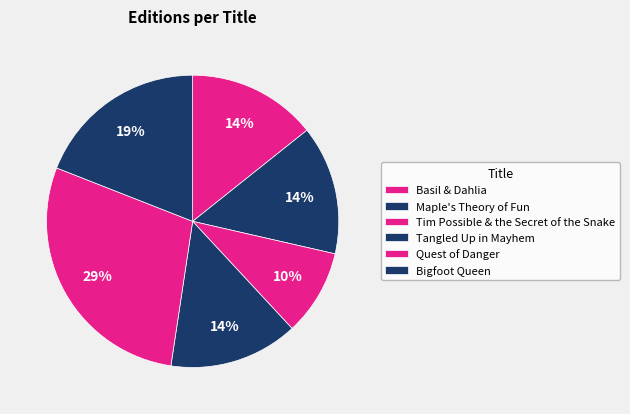

Is it true that Maple's Theory of Fun is 14% of the pie?

True